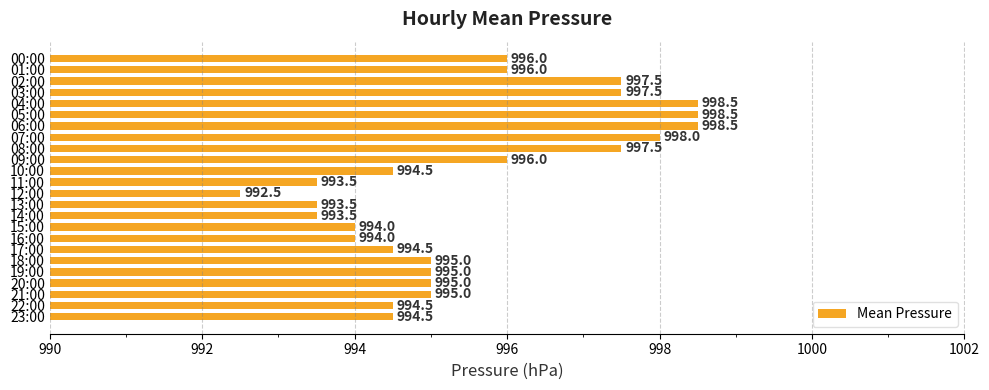

Count the number of data series in this chart.

1